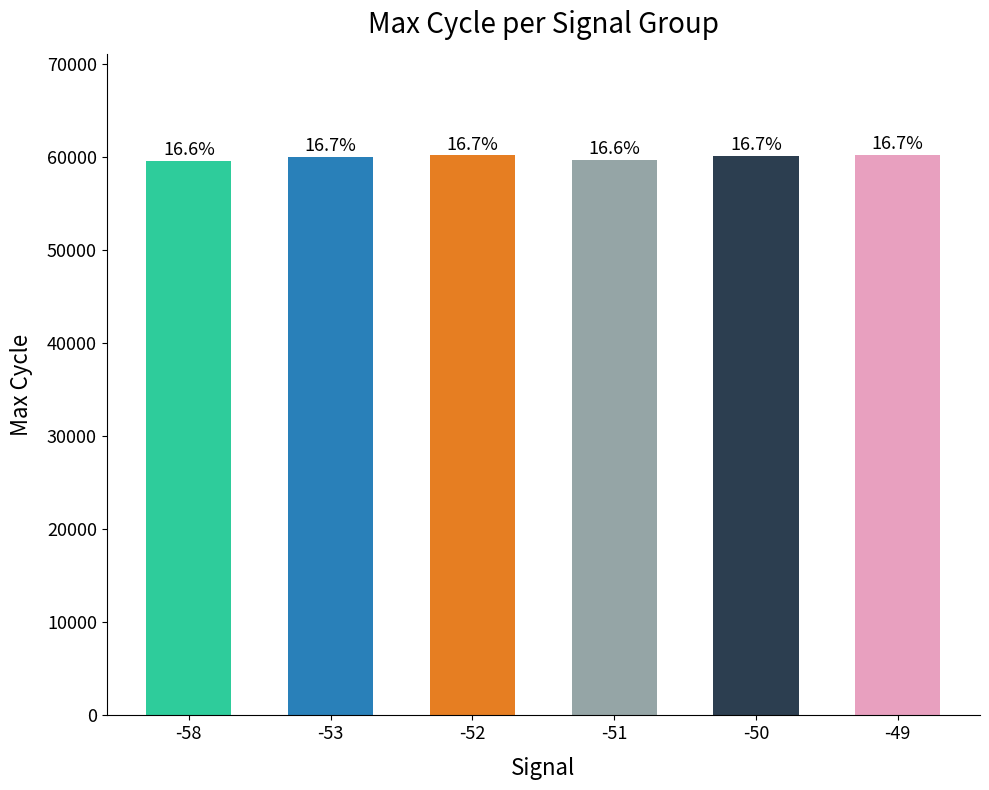

Reading left to right, transcribe all the data shown in this chart.

-58=59615.0	-53=60048.0	-52=60194.5	-51=59700.5	-50=60159.9	-49=60265.7